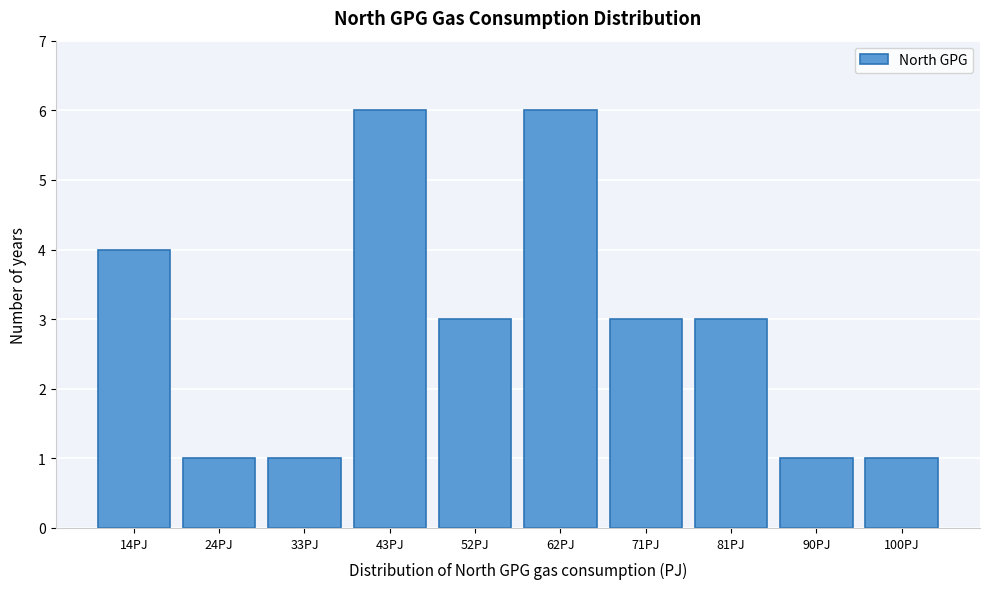

Reading left to right, extract all data points from this chart.

4	1	1	6	3	6	3	3	1	1